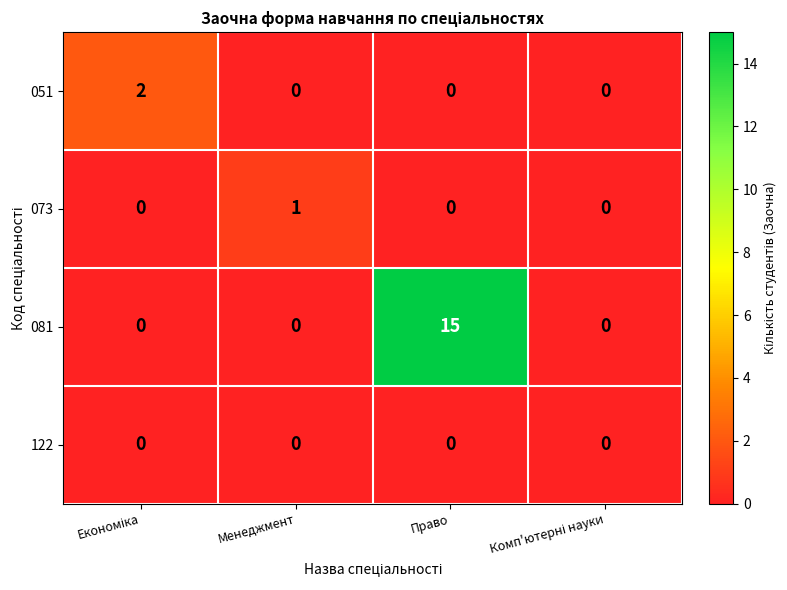

How many data points in 081 are above 0?

1